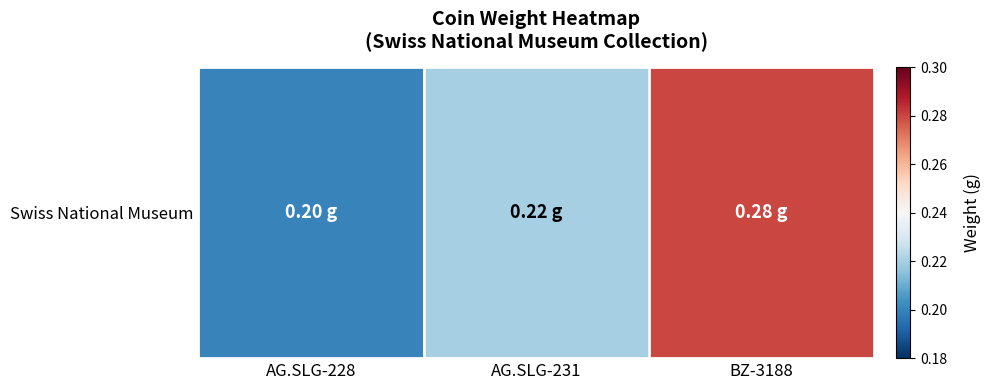

Rank the categories by value from highest to lowest.

BZ-3188, AG.SLG-231, AG.SLG-228